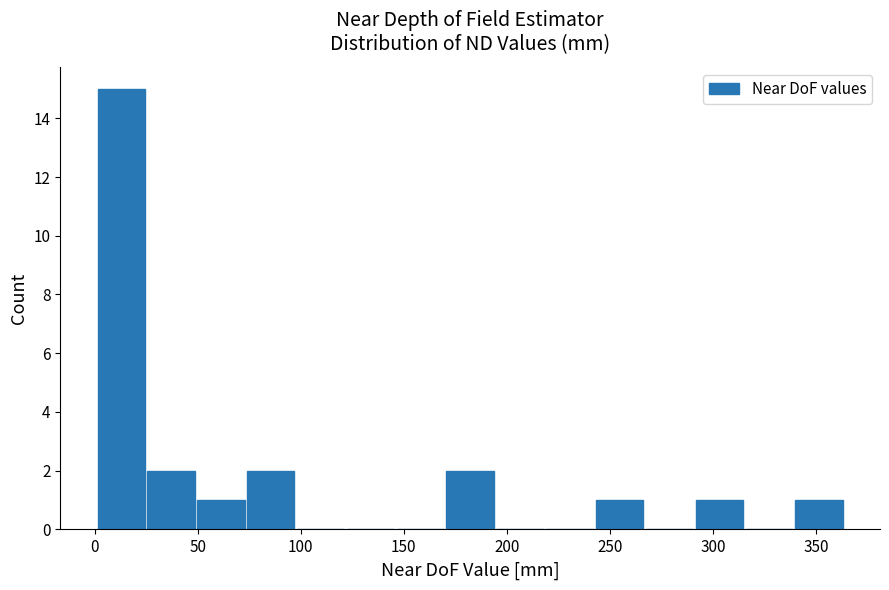

Reading left to right, list every bar in this chart as the range it spans on the x-axis followed by its height. Neither the bar edges nor the heights are printed on the chart, so give them approximately, as read against the axes.

0 to 25: 15
25 to 50: 2
50 to 75: 1
75 to 100: 2
100 to 120: 0
120 to 145: 0
145 to 170: 0
170 to 195: 2
195 to 220: 0
220 to 245: 0
245 to 265: 1
265 to 290: 0
290 to 315: 1
315 to 340: 0
340 to 365: 1